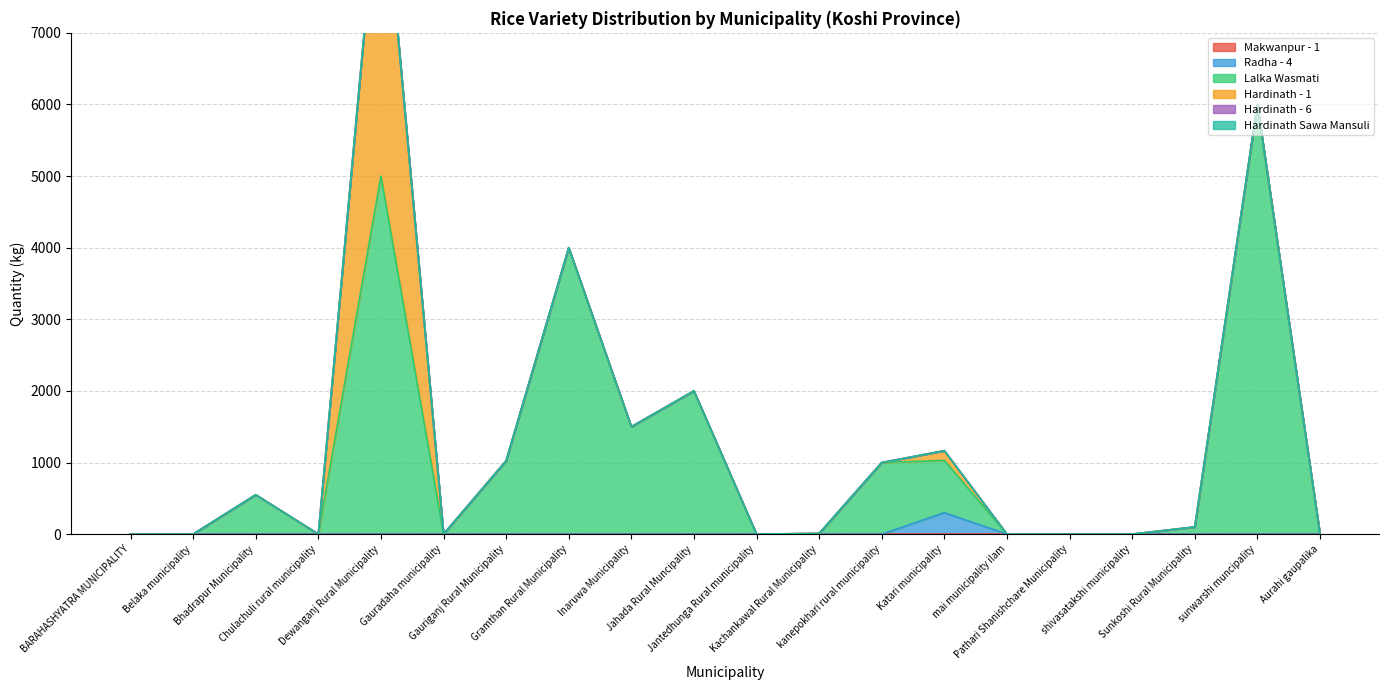

At how many categories does at least one series exceed 2338?

3